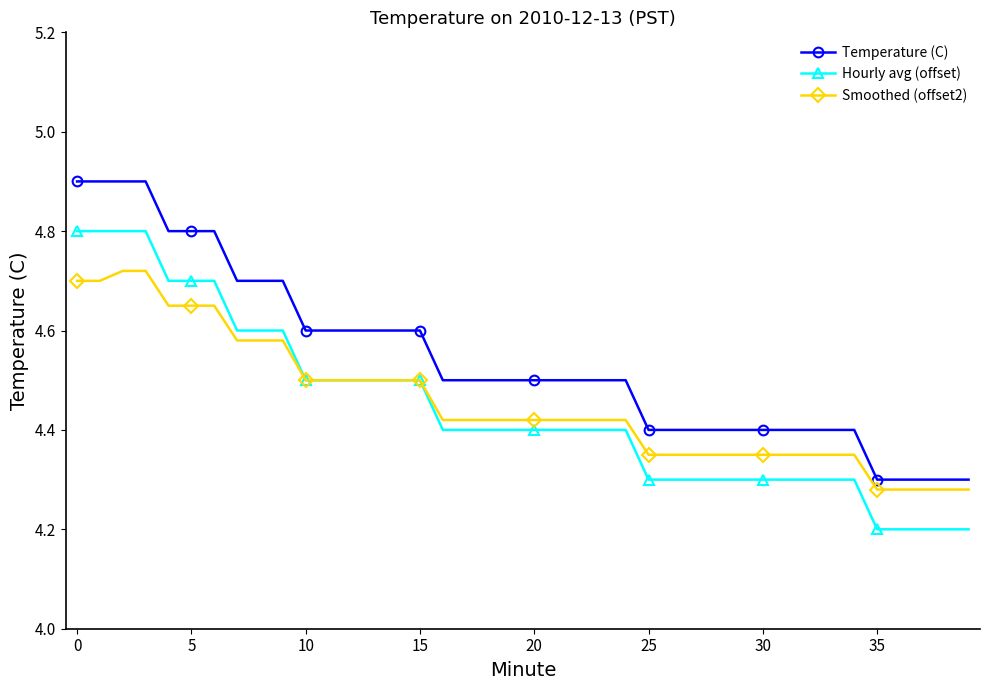

What is the value of the Temperature (C) point at the 24th from the left?

4.5